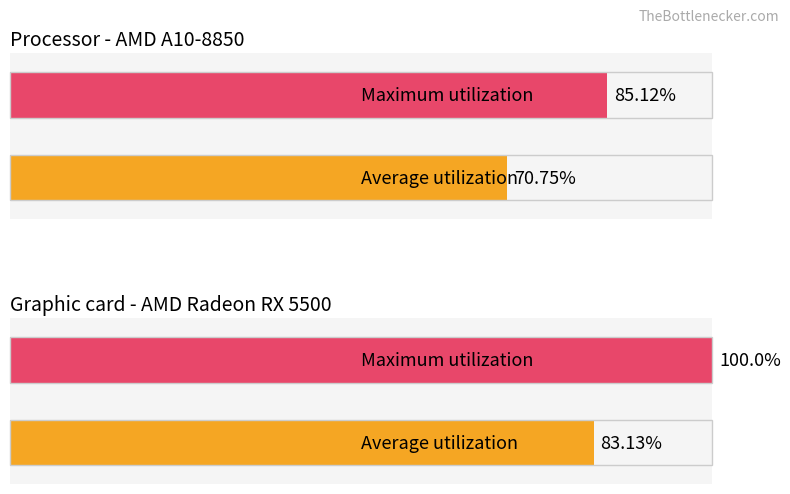

The Maximum utilization series shows 2 at 4. True or false?

False